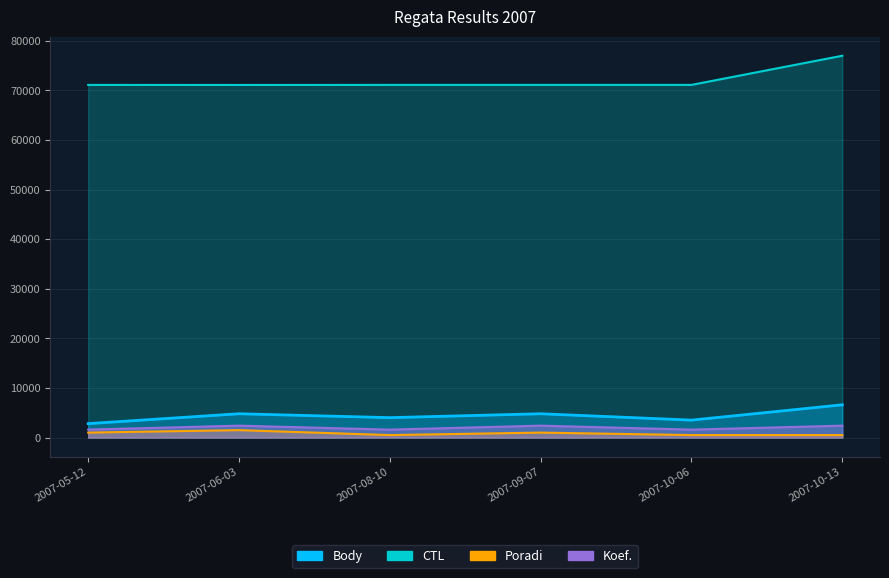

At which category does Poradi reach its first local valley?

2007-08-10